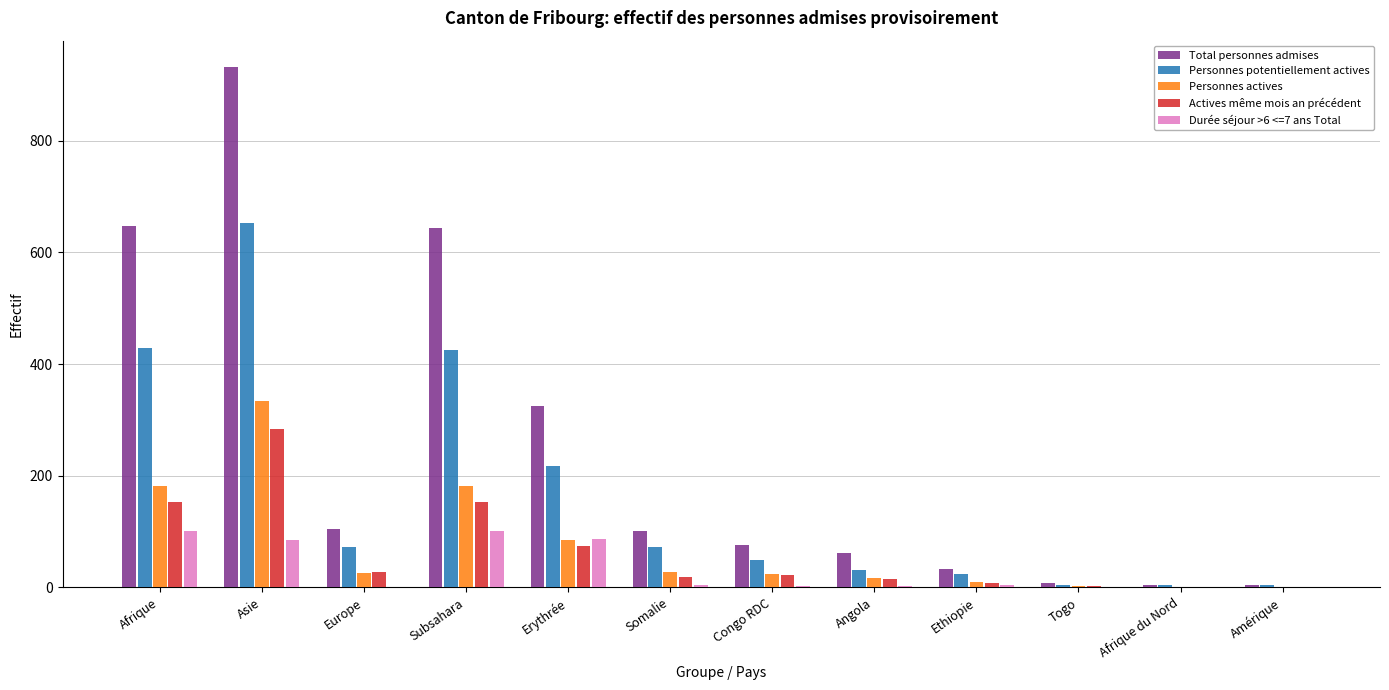

What are all the series names shown in the legend?

Total personnes admises, Personnes potentiellement actives, Personnes actives, Actives même mois an précédent, Durée séjour >6 <=7 ans Total